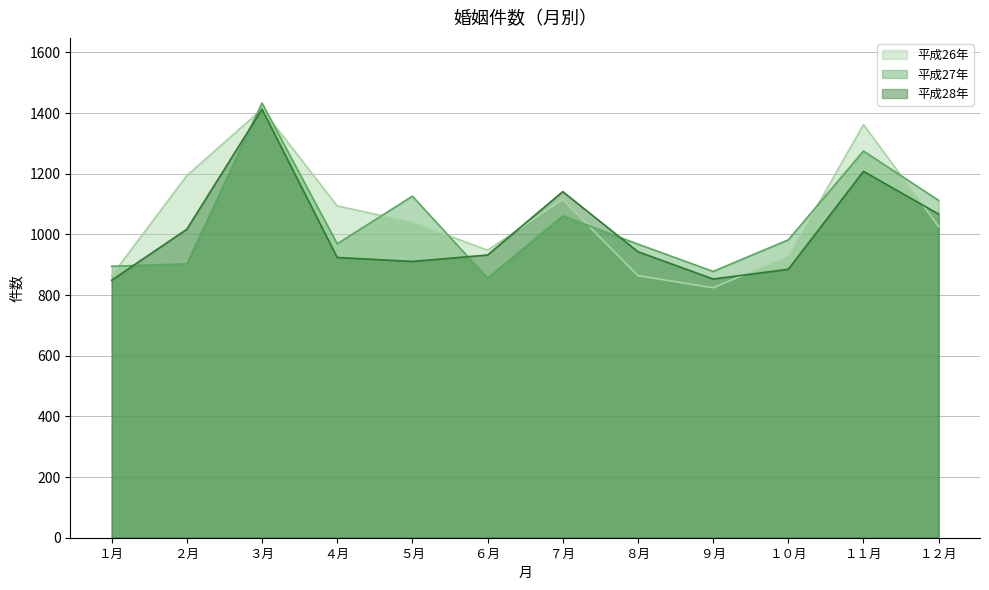

How many data points in 平成27年 are less than 982?

6